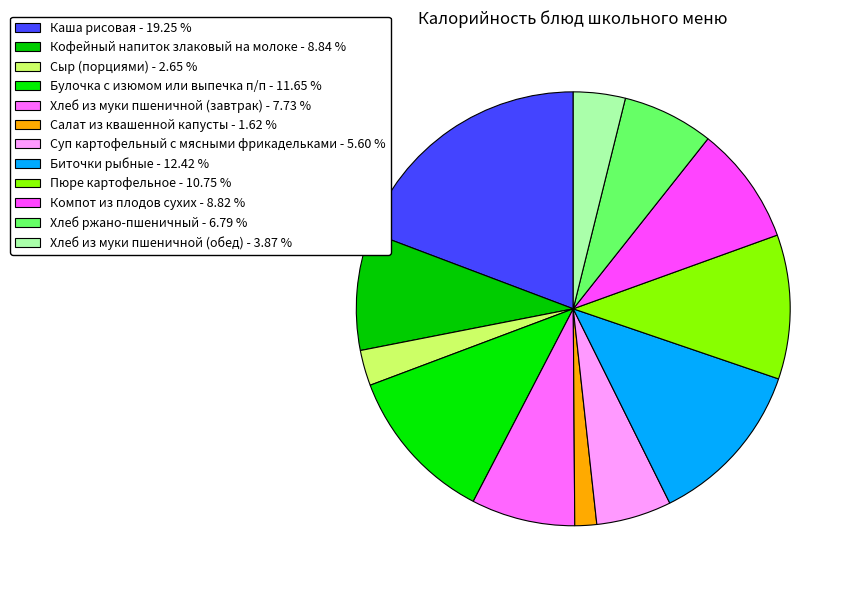

Is Хлеб ржано-пшеничный the majority of the pie?

No